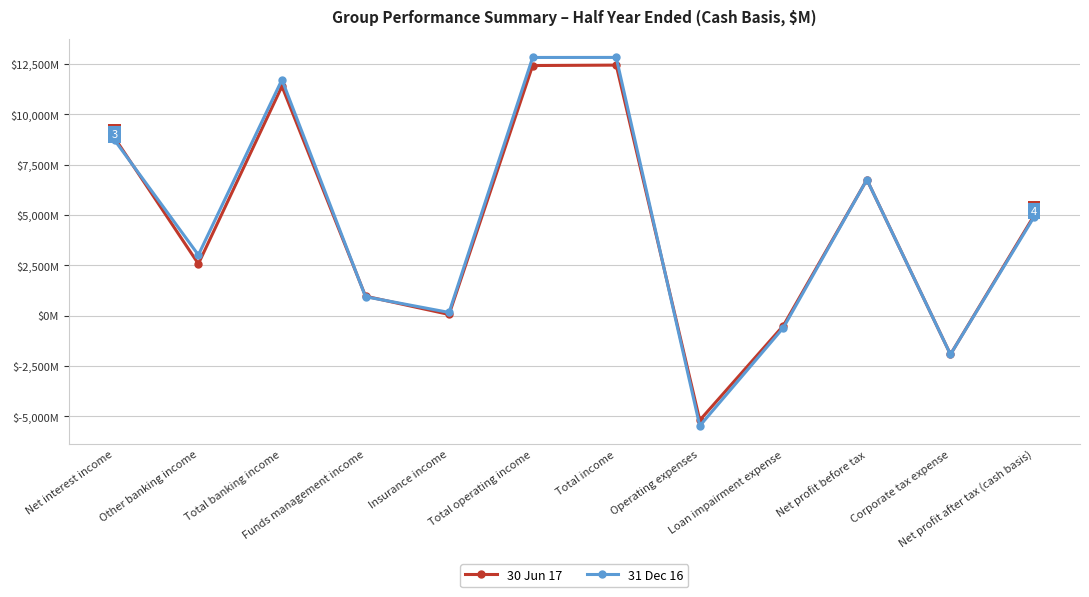

Reading right to left, list all the values displayed in this chart.

30 Jun 17: Net profit after tax (cash basis)=4974	Corporate tax expense=-1924	Net profit before tax=6762	Loan impairment expense=-496	Operating expenses=-5195	Total income=12453	Total operating income=12432	Insurance income=61	Funds management income=970	Total banking income=11401	Other banking income=2577	Net interest income=8824
31 Dec 16: Net profit after tax (cash basis)=4907	Corporate tax expense=-1925	Net profit before tax=6762	Loan impairment expense=-599	Operating expenses=-5474	Total income=12835	Total operating income=12833	Insurance income=162	Funds management income=943	Total banking income=11728	Other banking income=3018	Net interest income=8710